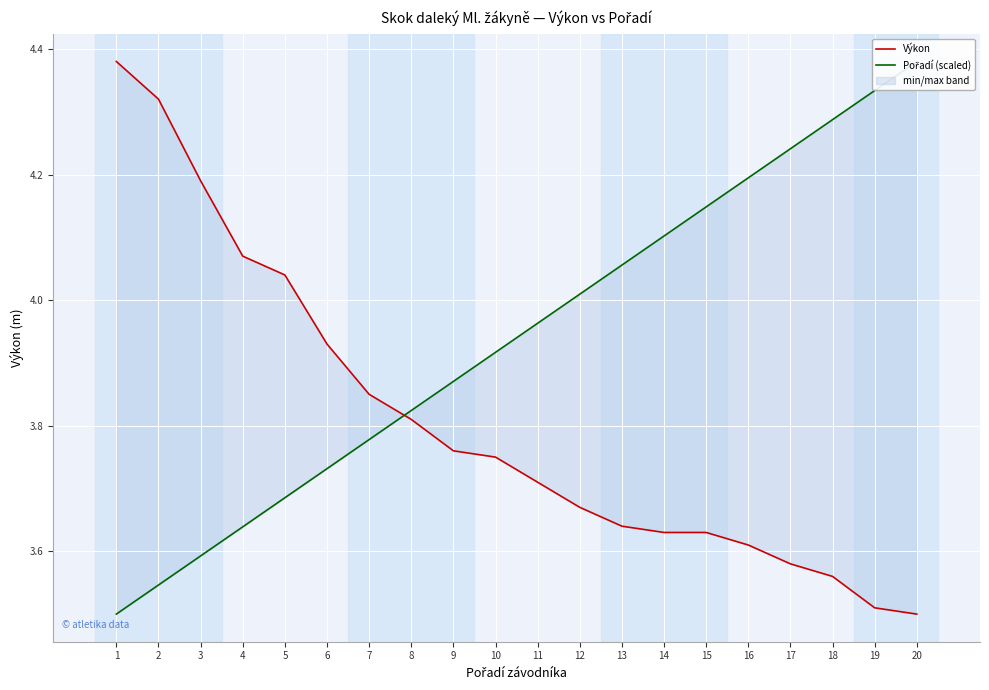

What is the difference between the Výkon values at 4 and 7?

0.2